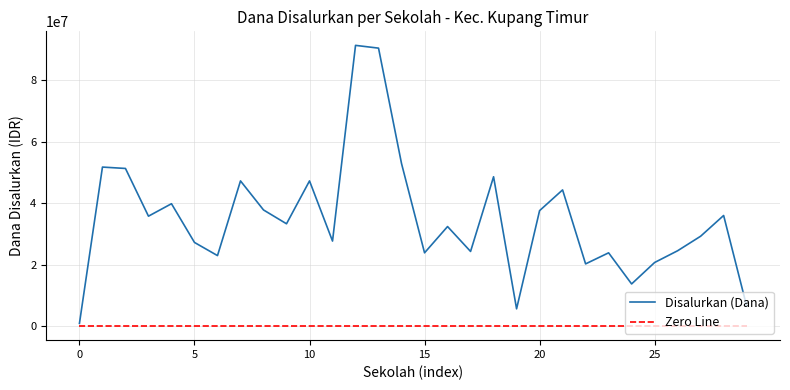

True or false: Zero Line and Disalurkan (Dana) intersect in this chart.

False